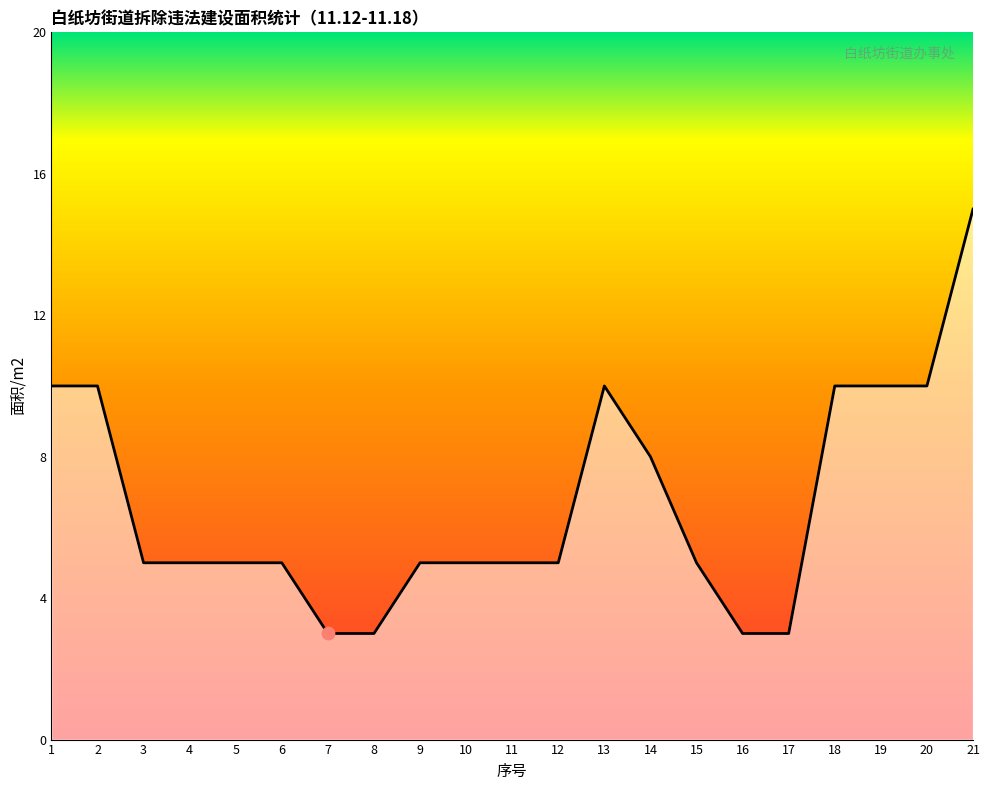

Approximately how many times larger is the value at 14 compared to 9?

1.6